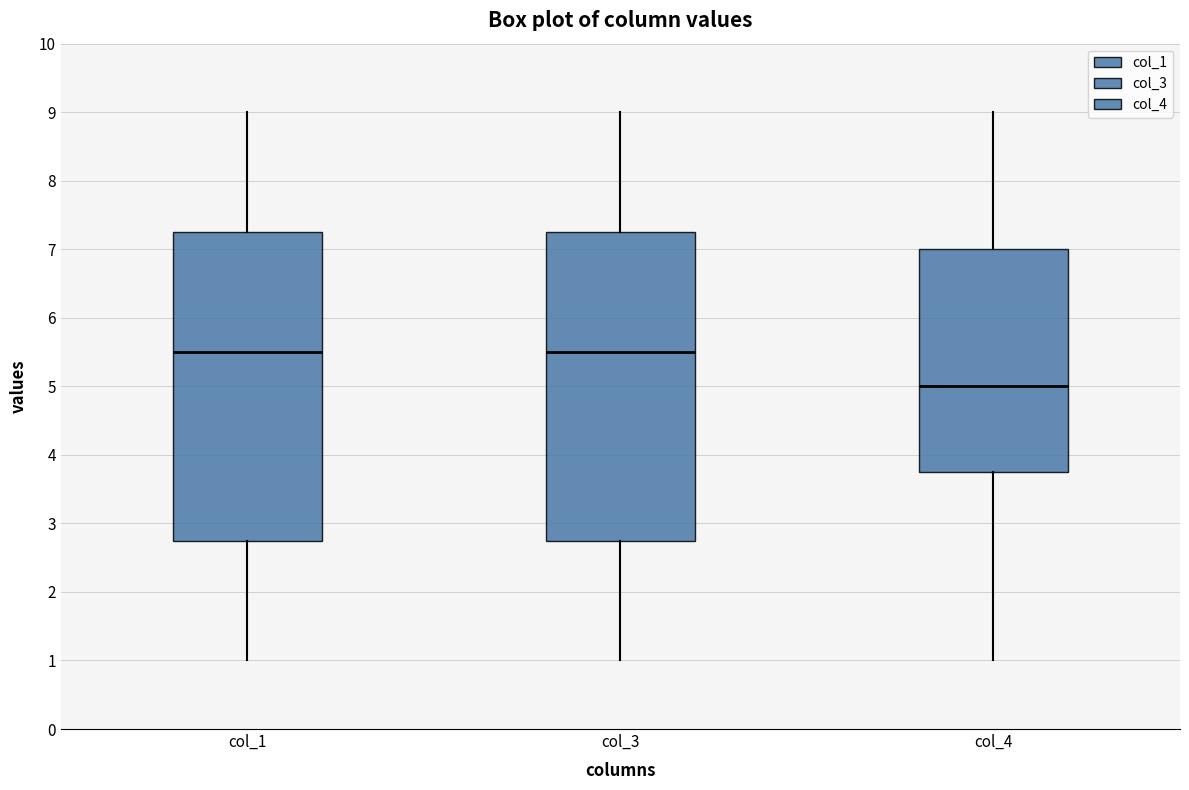

Reading left to right, read every box against the y-axis: the position of its median line, the range the box covers, and the ends of its whiskers. The values are not printed on the chart, so give them approximately, as read against the axis.

col_1: median 5.5, box 2.8 to 7.3, whiskers 1.0 to 9.0
col_3: median 5.5, box 2.8 to 7.3, whiskers 1.0 to 9.0
col_4: median 5.0, box 3.8 to 7.0, whiskers 1.0 to 9.0